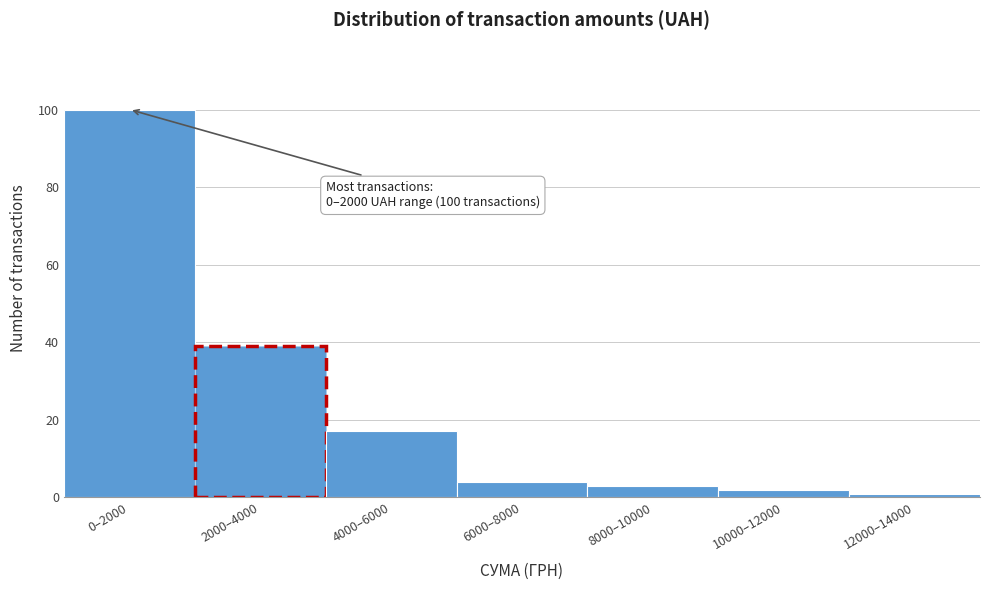

Reading left to right, extract all data points from this chart.

100	39	17	4	3	2	1